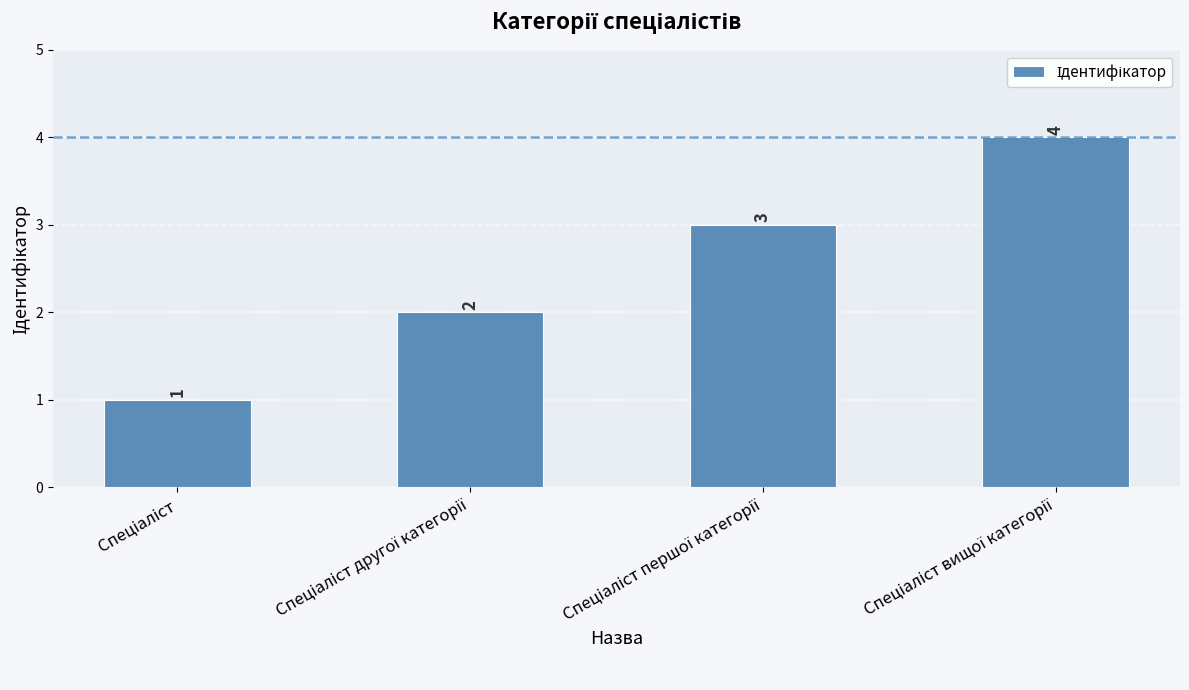

What is the greatest value displayed?

4